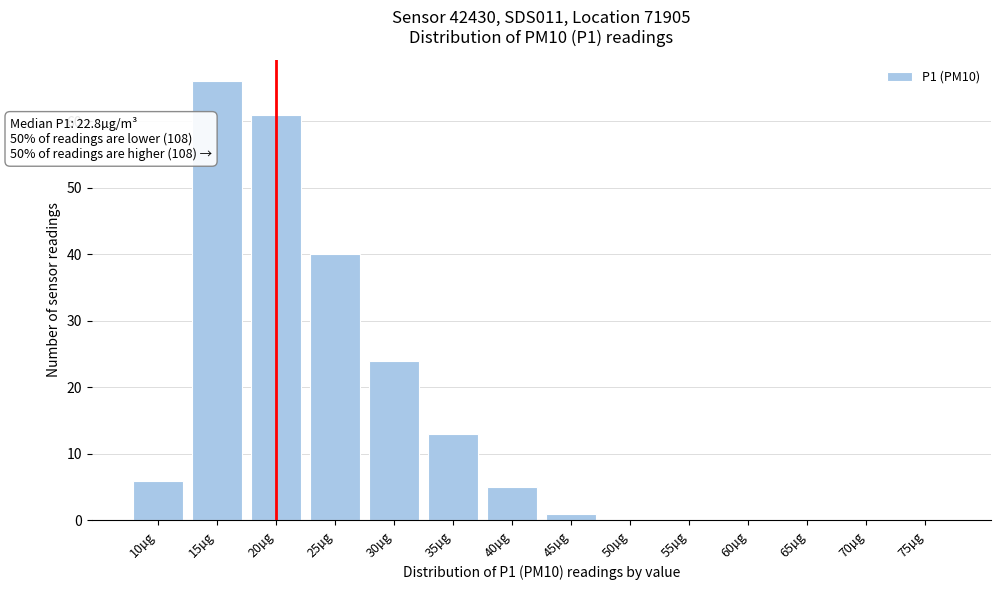

Reading left to right, list all the values displayed in this chart.

10µg=6	15µg=66	20µg=61	25µg=40	30µg=24	35µg=13	40µg=5	45µg=1	50µg=0	55µg=0	60µg=0	65µg=0	70µg=0	75µg=0